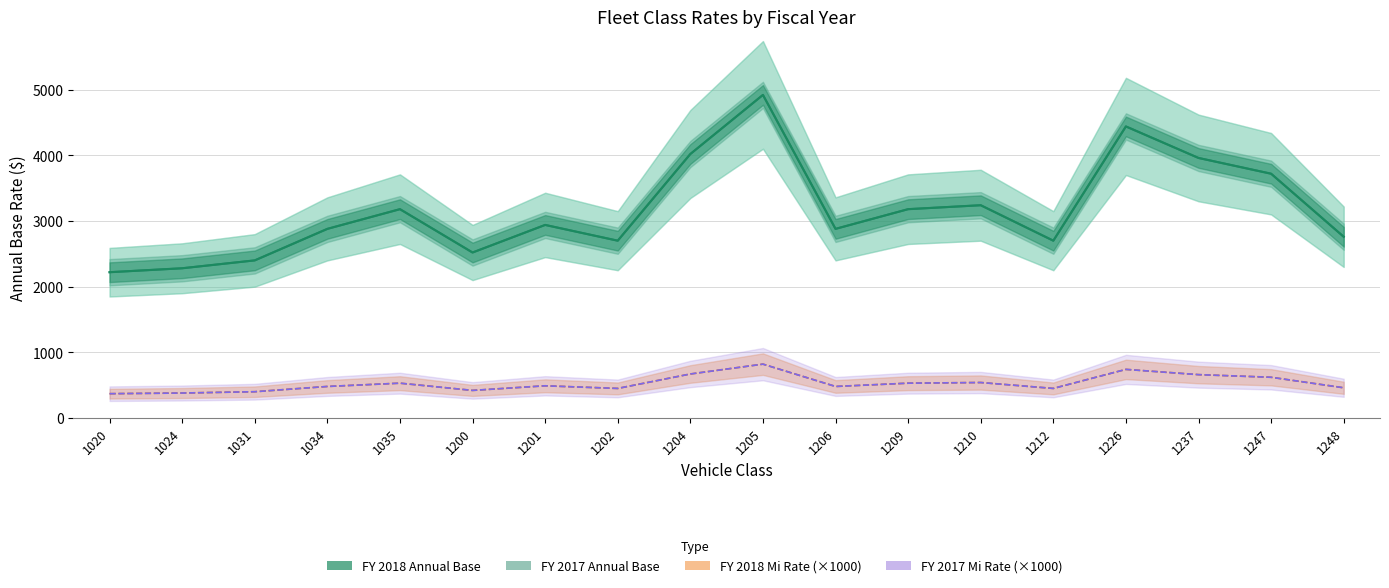

Reading left to right, what are all the values shown in this chart?

FY 2017 Annual Base: 1020=2220	1024=2280	1031=2400	1034=2880	1035=3180	1200=2520	1201=2940	1202=2700	1204=4020	1205=4920	1206=2880	1209=3180	1210=3240	1212=2700	1226=4440	1237=3960	1247=3720	1248=2760
FY 2018 Annual Base: 1020=2220	1024=2280	1031=2400	1034=2880	1035=3180	1200=2520	1201=2940	1202=2700	1204=4020	1205=4920	1206=2880	1209=3180	1210=3240	1212=2700	1226=4440	1237=3960	1247=3720	1248=2760
FY 2018 Mi Rate (×1000): 1020=370	1024=380	1031=400	1034=480	1035=530	1200=420	1201=490	1202=450	1204=670	1205=820	1206=480	1209=530	1210=540	1212=450	1226=740	1237=660	1247=620	1248=460
FY 2017 Mi Rate (×1000): 1020=370	1024=380	1031=400	1034=480	1035=530	1200=420	1201=490	1202=450	1204=670	1205=820	1206=480	1209=530	1210=540	1212=450	1226=740	1237=660	1247=620	1248=460